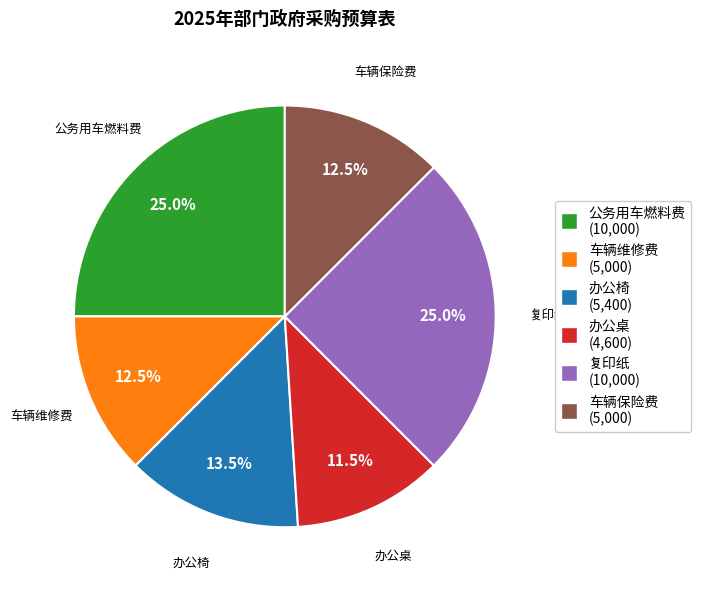

What portion of the pie excludes 办公桌 (4,600)?

88.5%